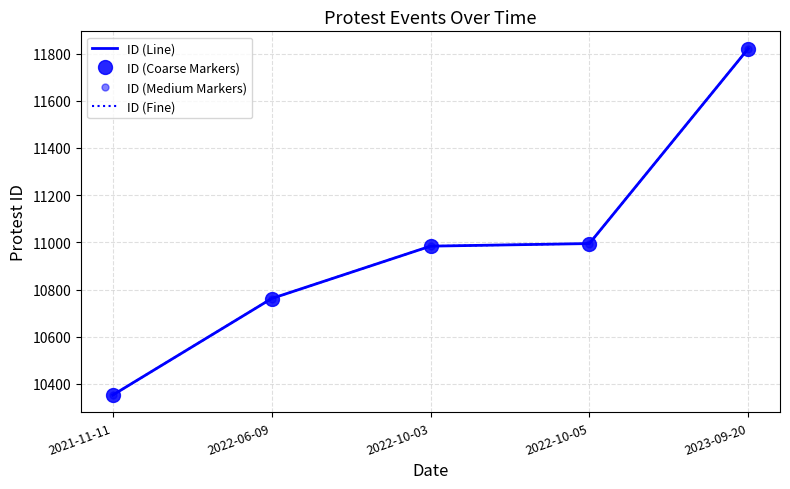

Is it true that ID (Coarse Markers) equals 10762 at 2022-06-09?

True